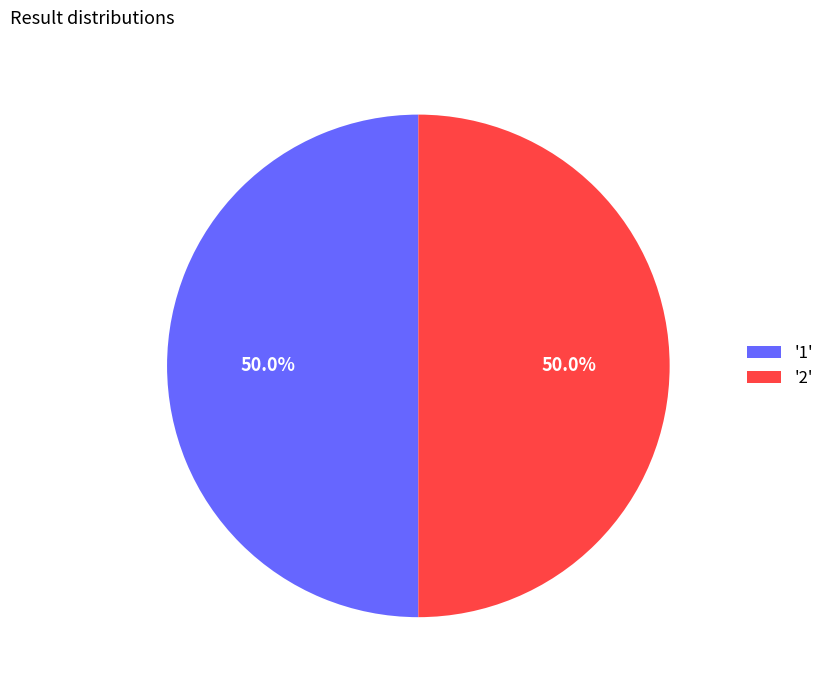

Approximately how many times larger is the value at '2' compared to '1'?

1.0